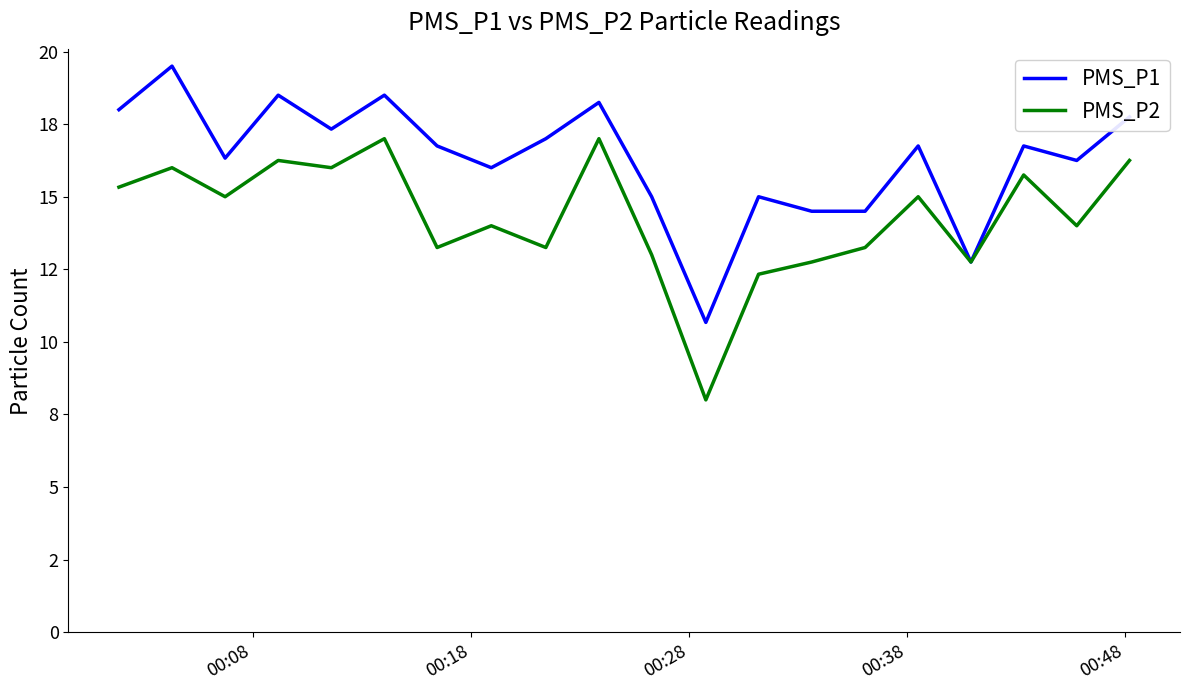

Rank the series by their average value, from lowest to highest.

PMS_P2, PMS_P1